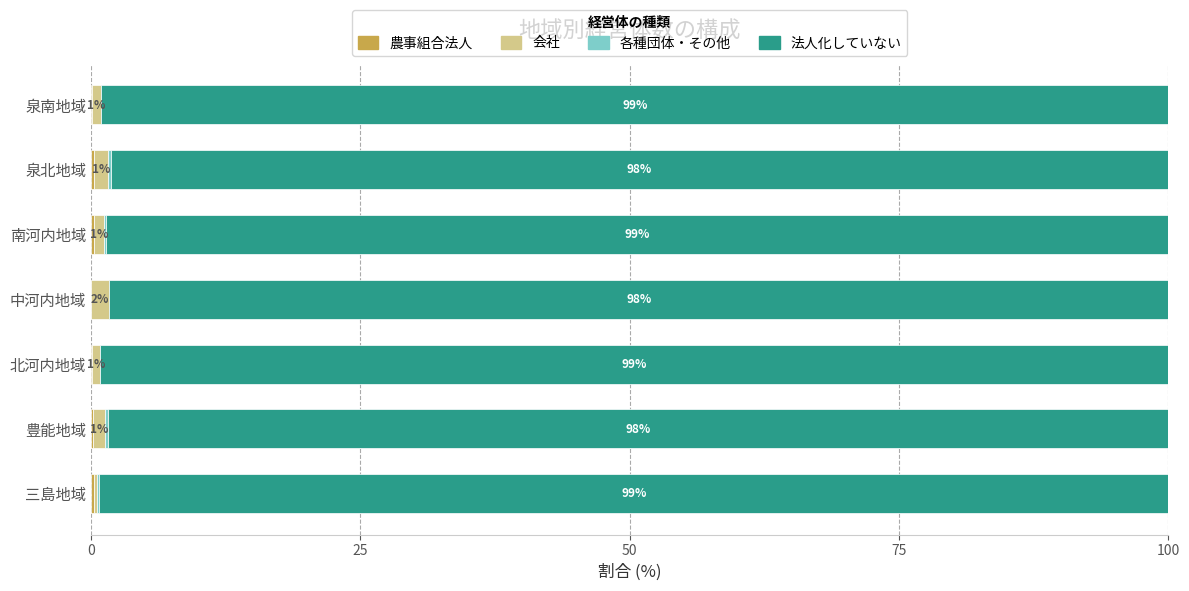

What is the sum of all 法人化していない values?

691.1